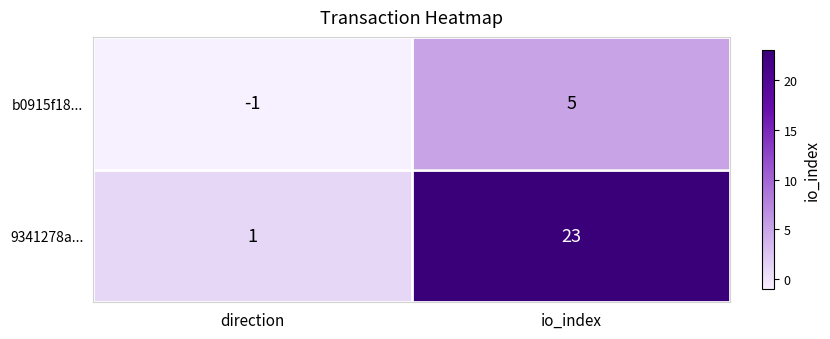

The 9341278a... series shows 1 at direction. True or false?

True